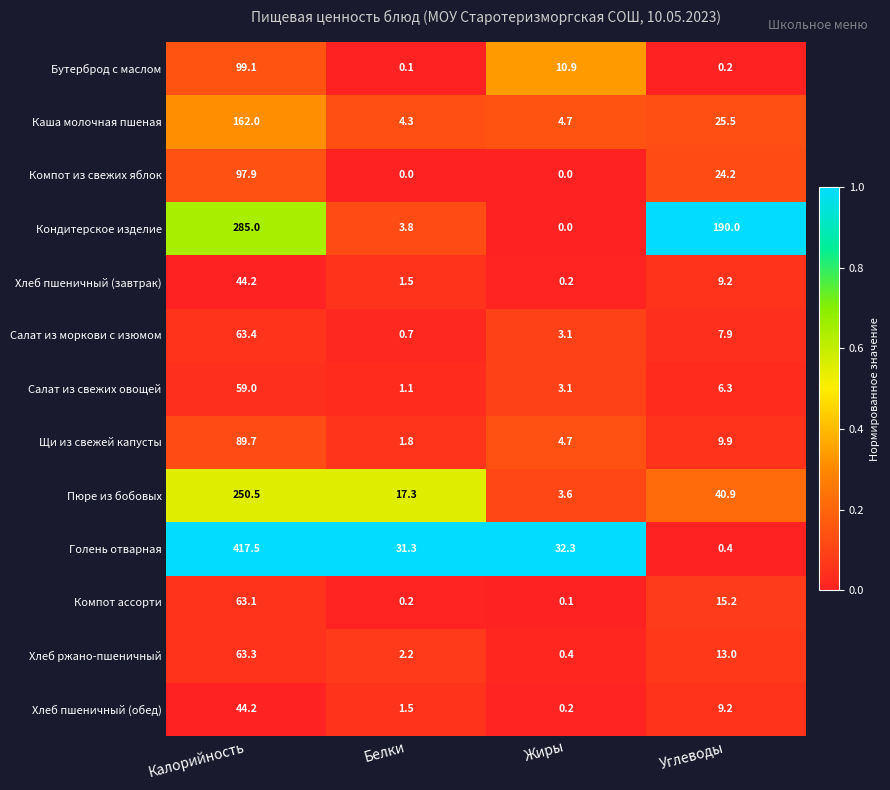

Which series changed the most between Калорийность and Углеводы?

Голень отварная